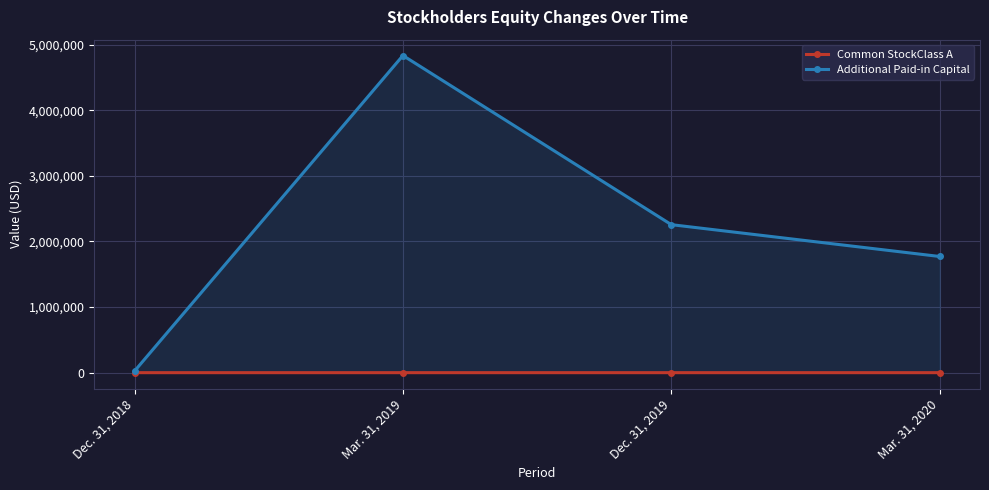

True or false: Additional Paid-in Capital has a value of 2256679 at Dec. 31, 2019.

True